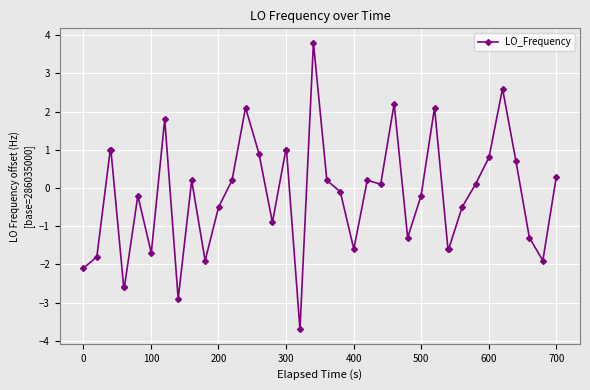

Does the chart display data point markers on the line(s)?

Yes